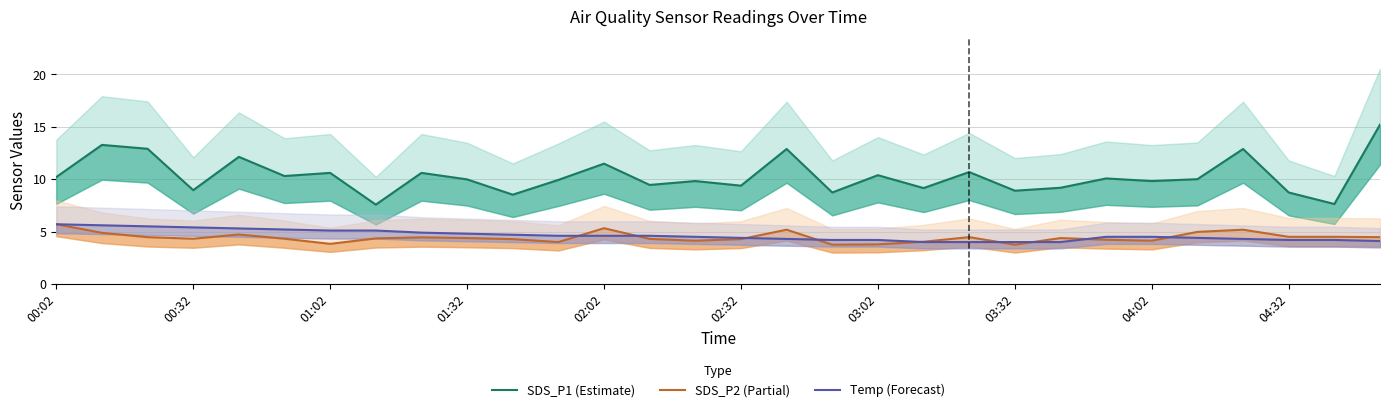

The Temp (Forecast) series shows 4.0 at 19. True or false?

True